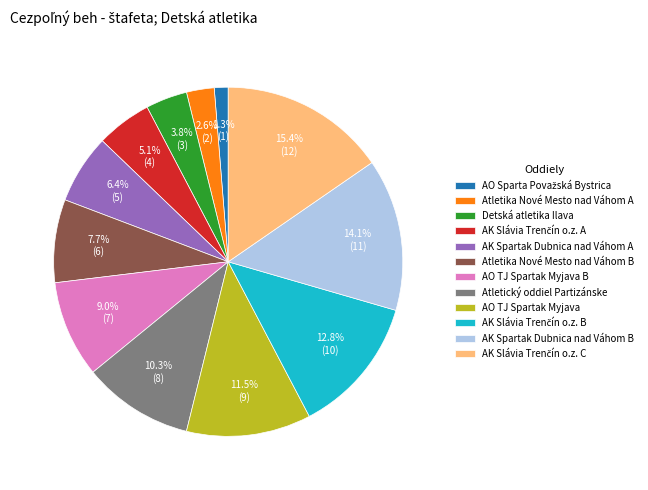

Is there a majority slice in this chart?

No